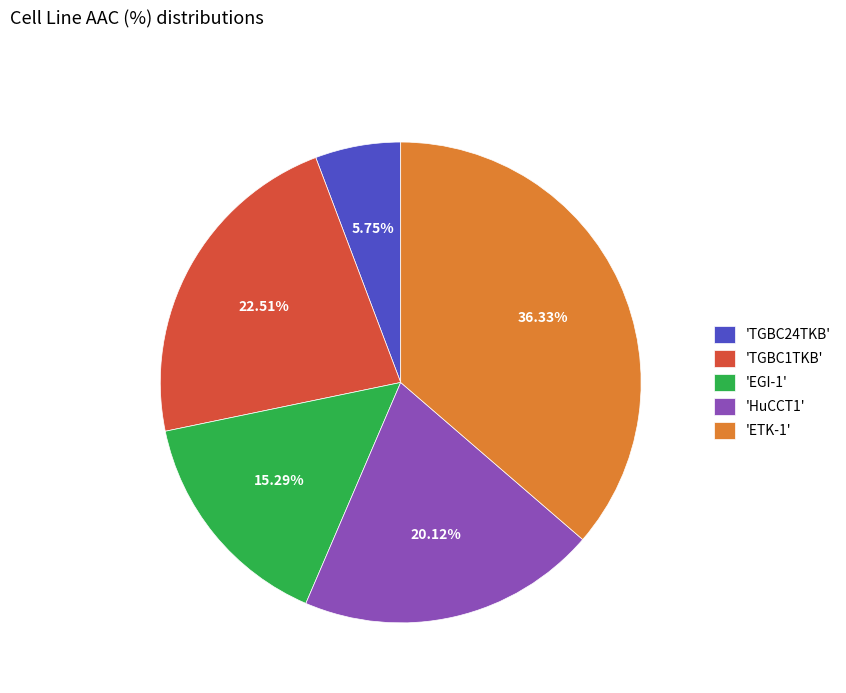

To the nearest percent, what is the average slice percentage?

20%